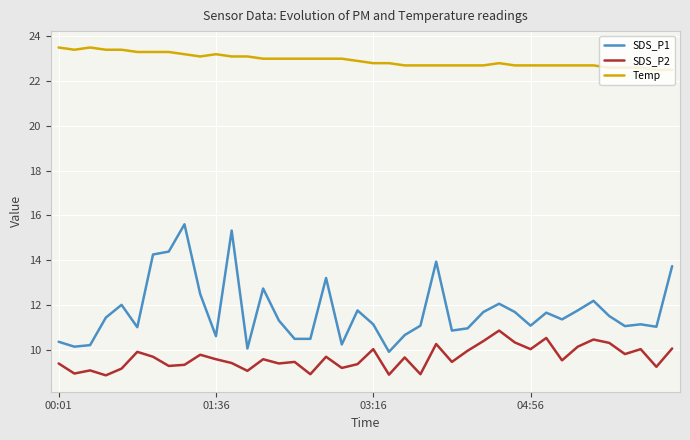

What are all the series names shown in the legend?

SDS_P1, SDS_P2, Temp